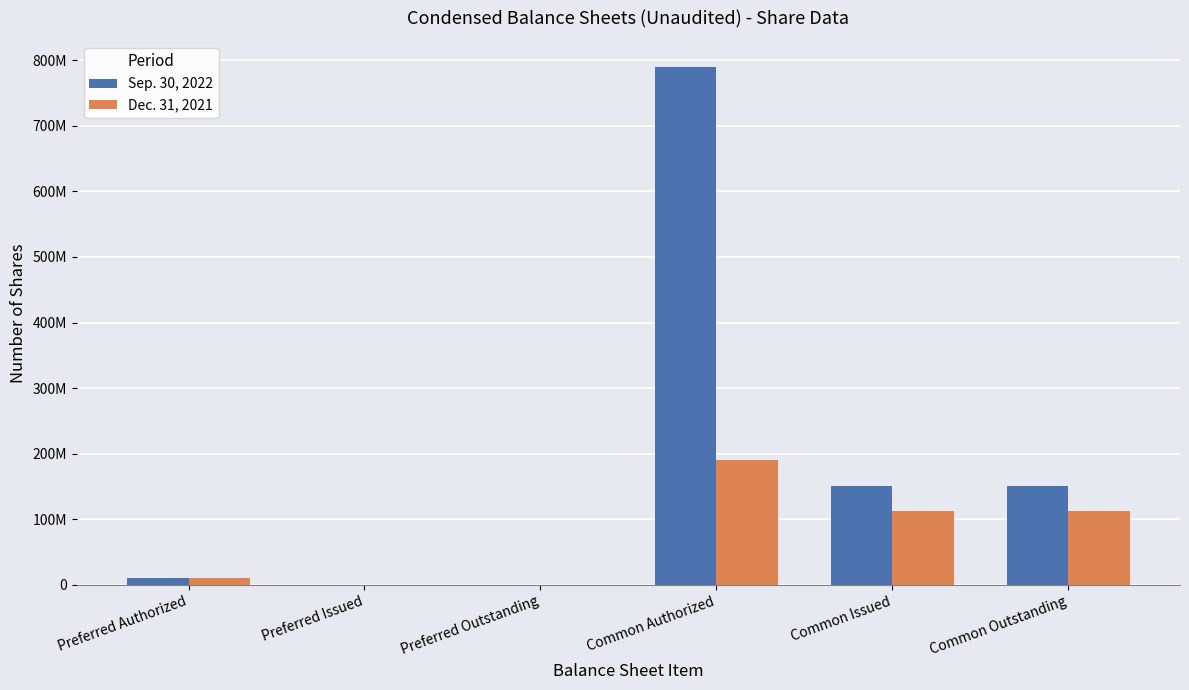

Reading left to right, list all the values displayed in this chart.

Sep. 30, 2022: 10000000	0	0	790000000	150105000	150105000
Dec. 31, 2021: 10000000	0	0	190000000	112482000	112482000